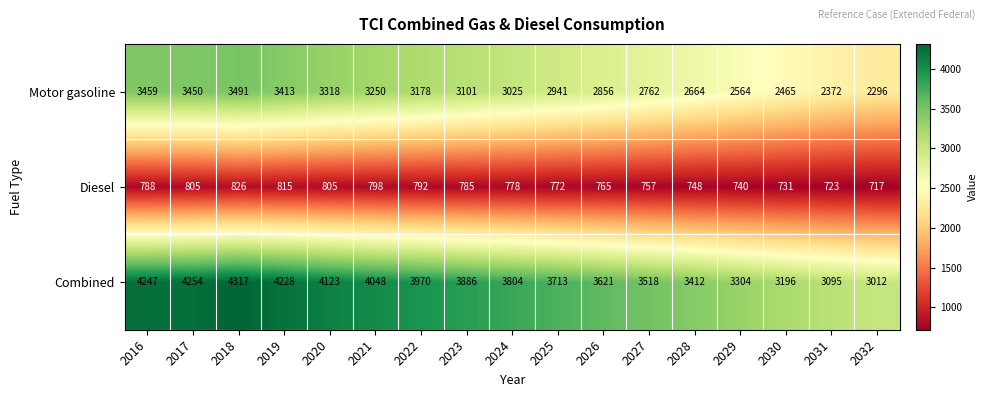

Is it true that Diesel equals 765 at 2026?

True